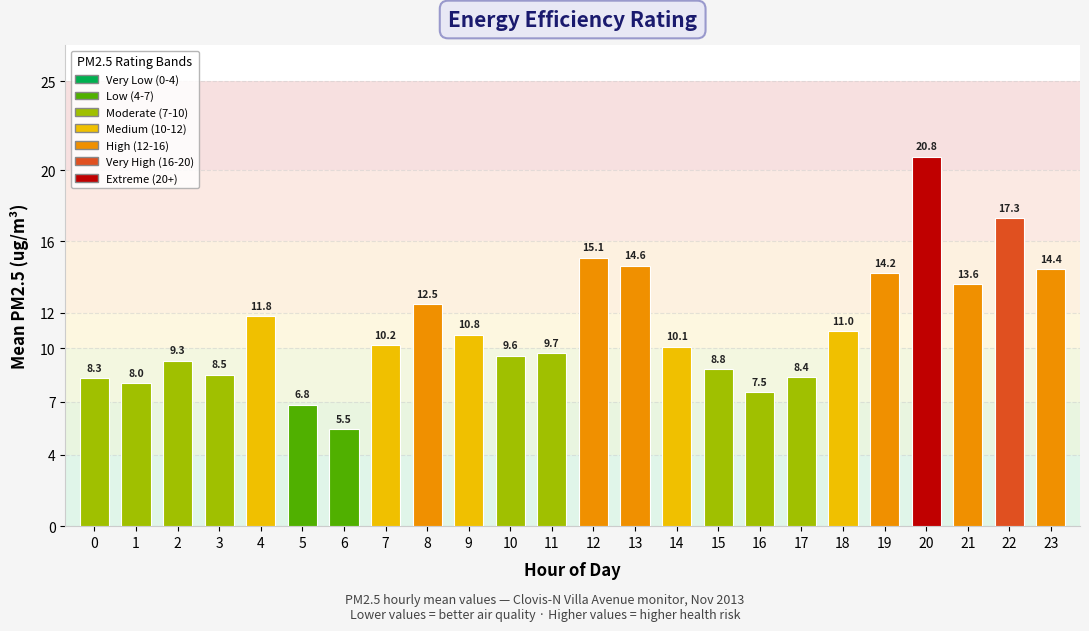

Where is the data nearest to the value 13?

8